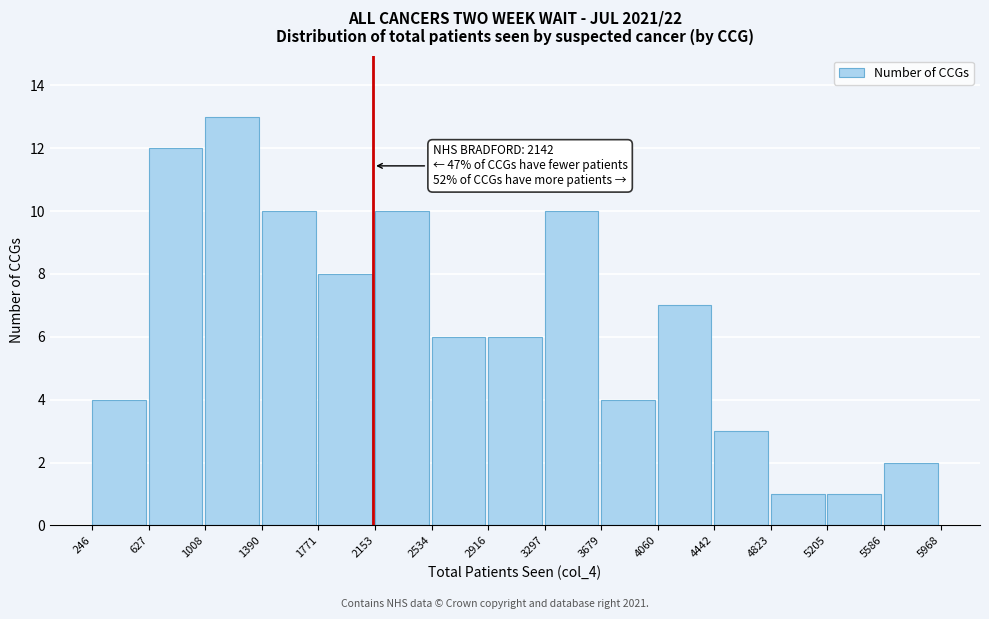

Over which range of the x-axis is the bar tallest?

1008 to 1390